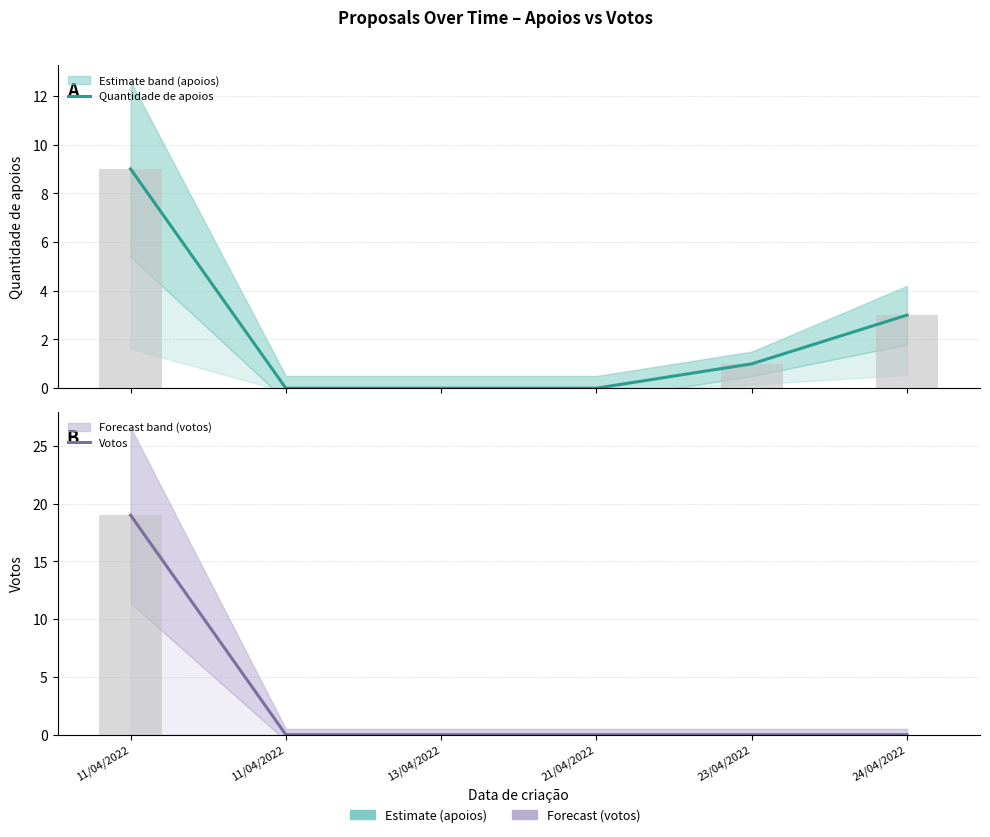

At which category is the sum across all series the highest?

11/04/2022